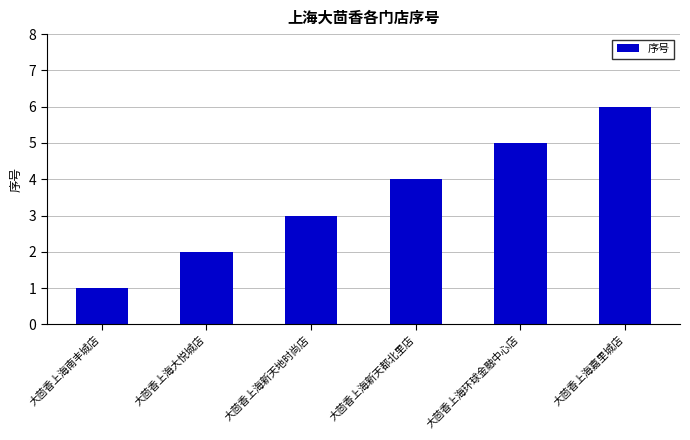

What is the difference between the values at 大茴香上海大悦城店 and 大茴香上海新天地时尚店?

1